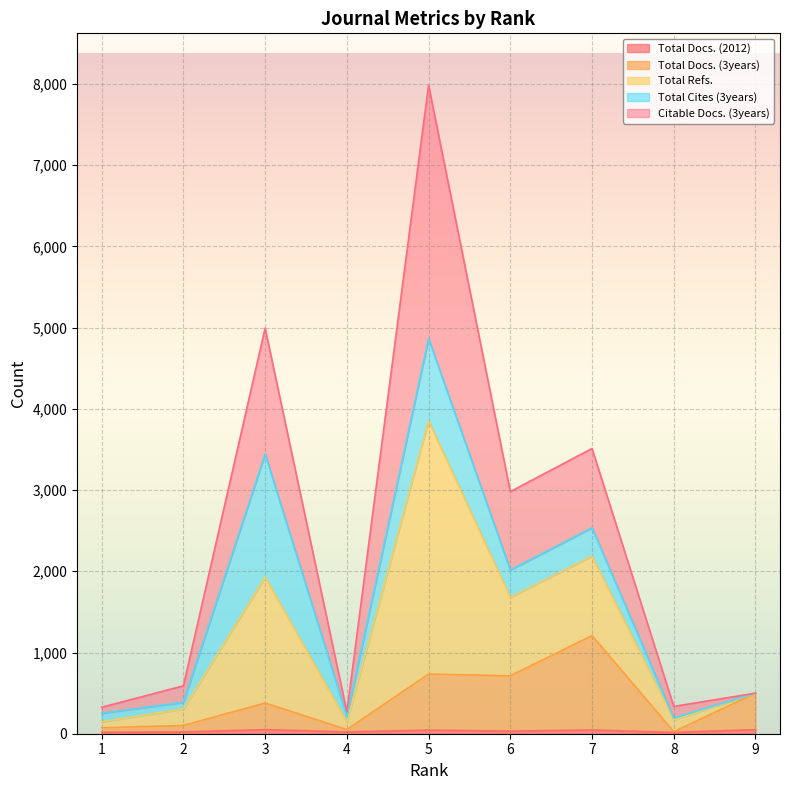

Which series has the largest total across all categories?

Total Refs.